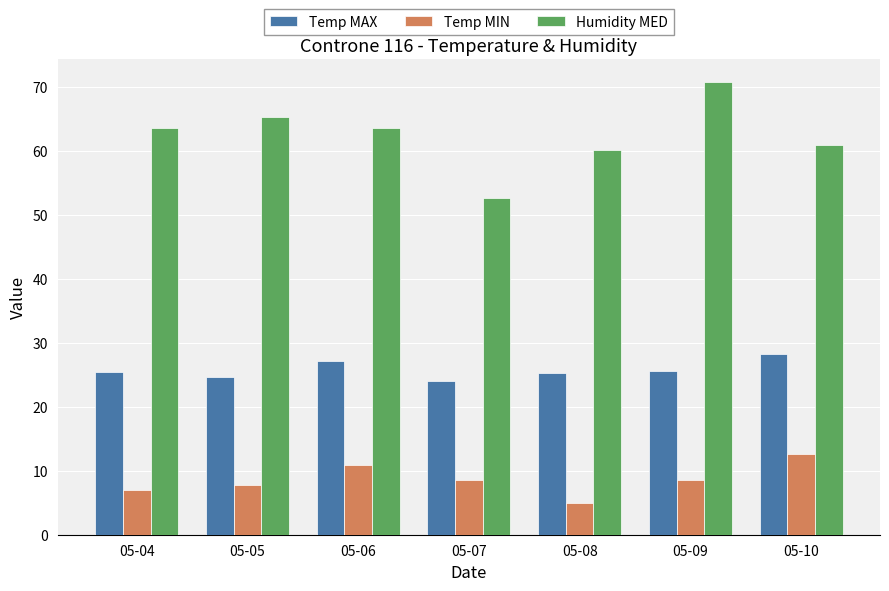

What is the smallest value displayed?

5.0